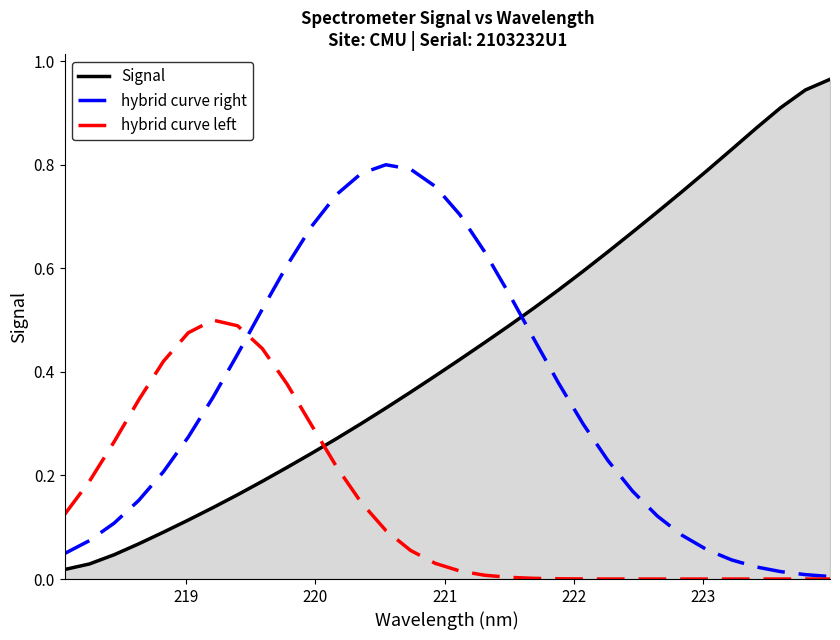

What are all the series names shown in the legend?

Signal, hybrid curve right, hybrid curve left